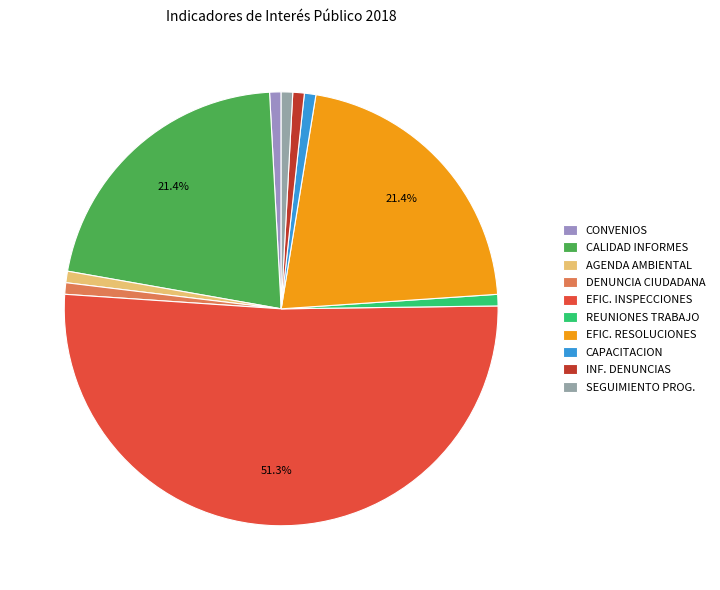

Which category has the biggest portion of the pie?

EFIC. INSPECCIONES